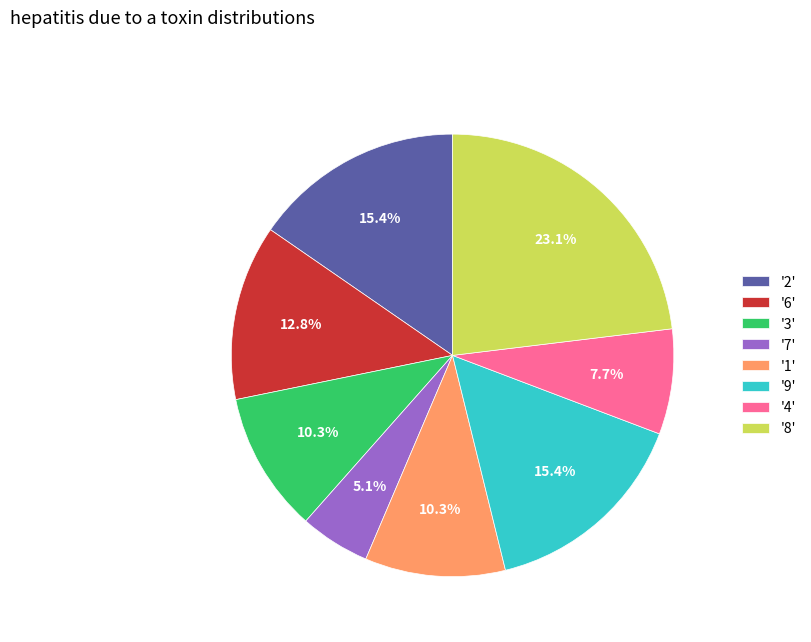

What percentage is NOT represented by '7'?

94.9%